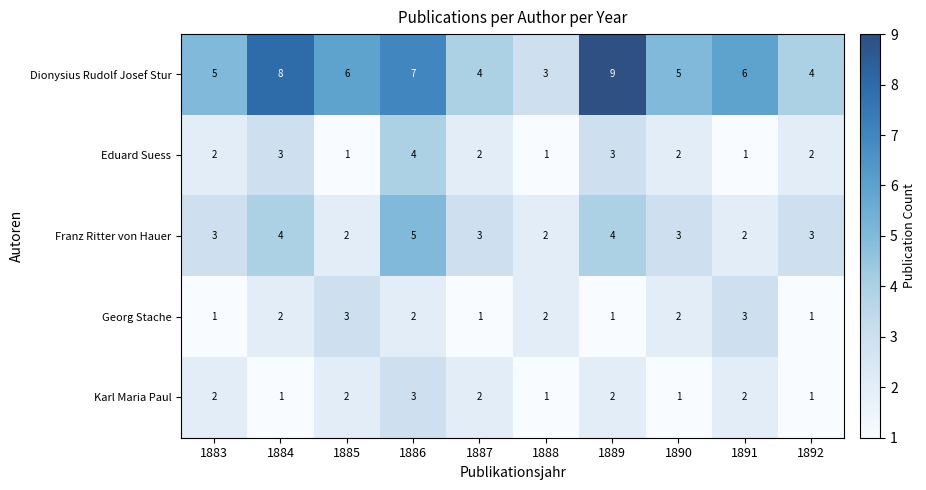

How many series are shown in this chart?

5